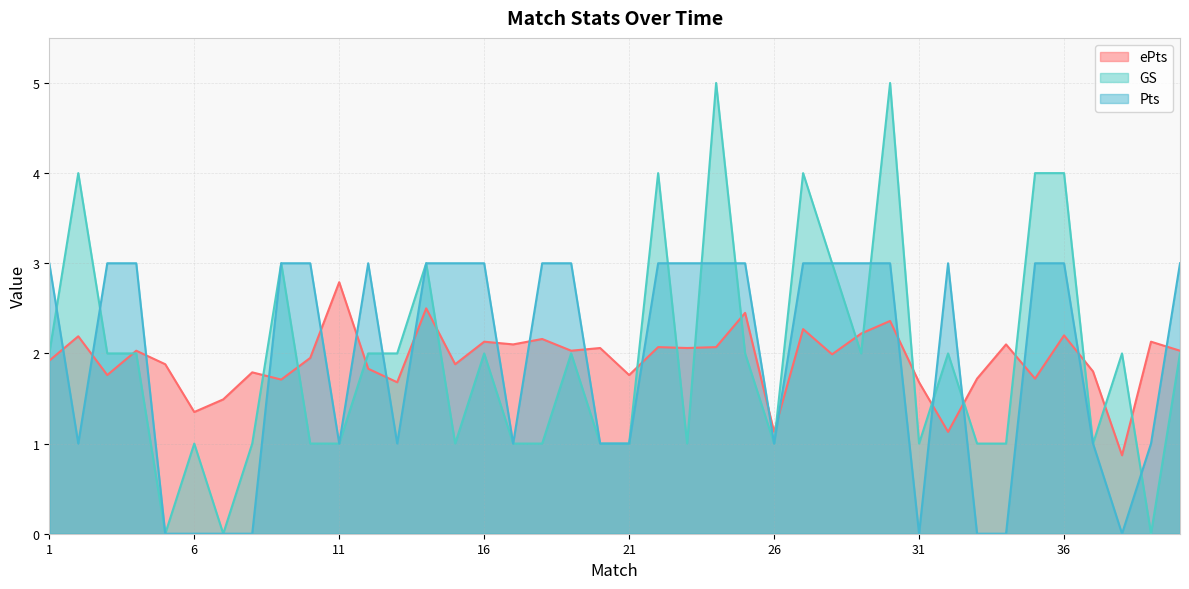

Rank the series at 12 from highest to lowest value.

Pts, GS, ePts